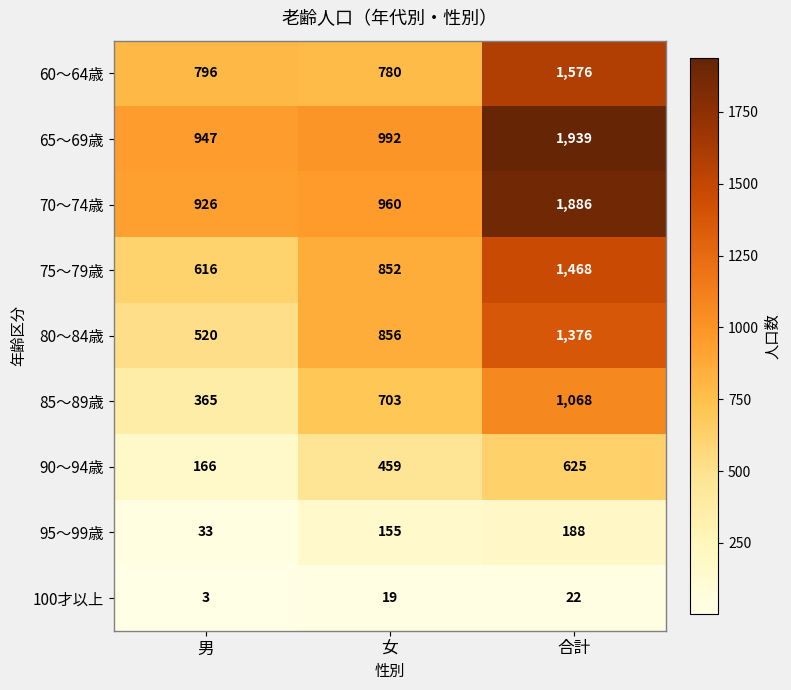

What is the total value across all series at 男?

4372